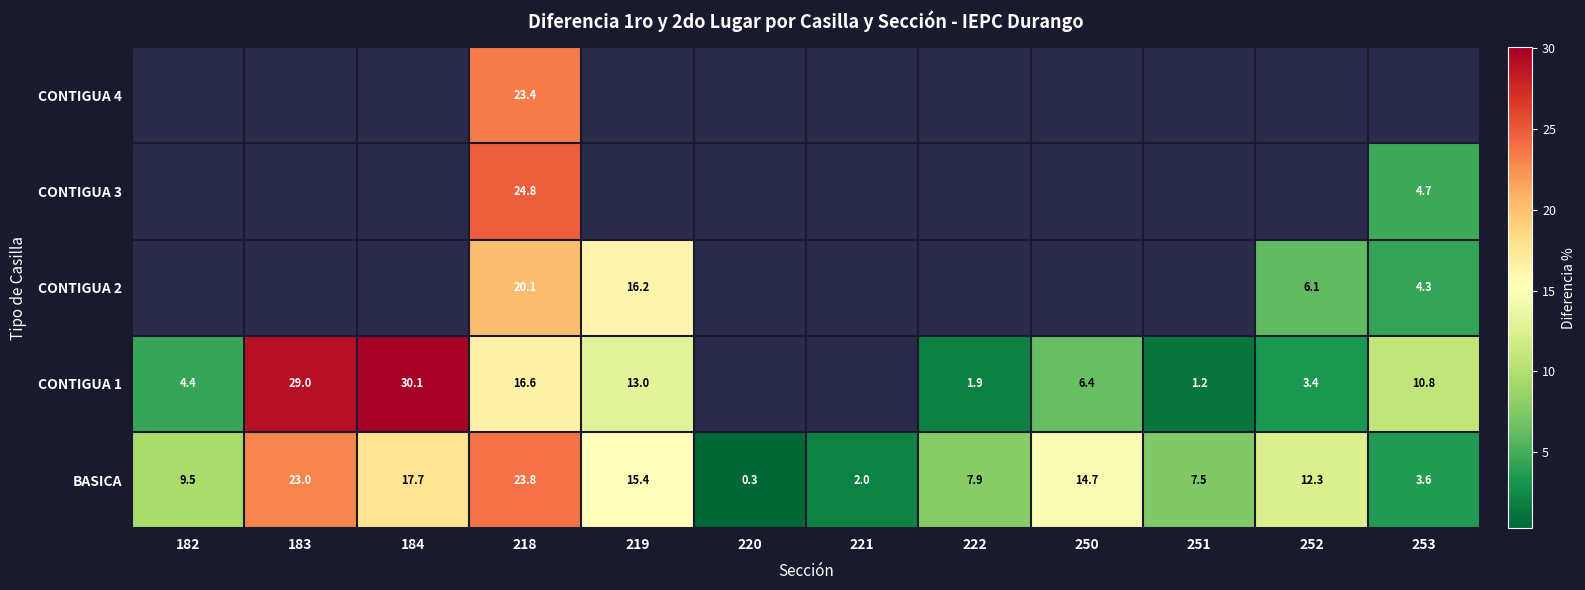

Is the value of BASICA at 219 greater than the value of CONTIGUA 2 at 184?

No